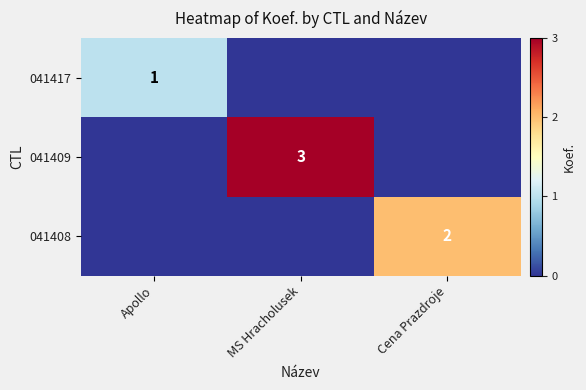

True or false: 041408 has a value of 2 at Cena Prazdroje.

True